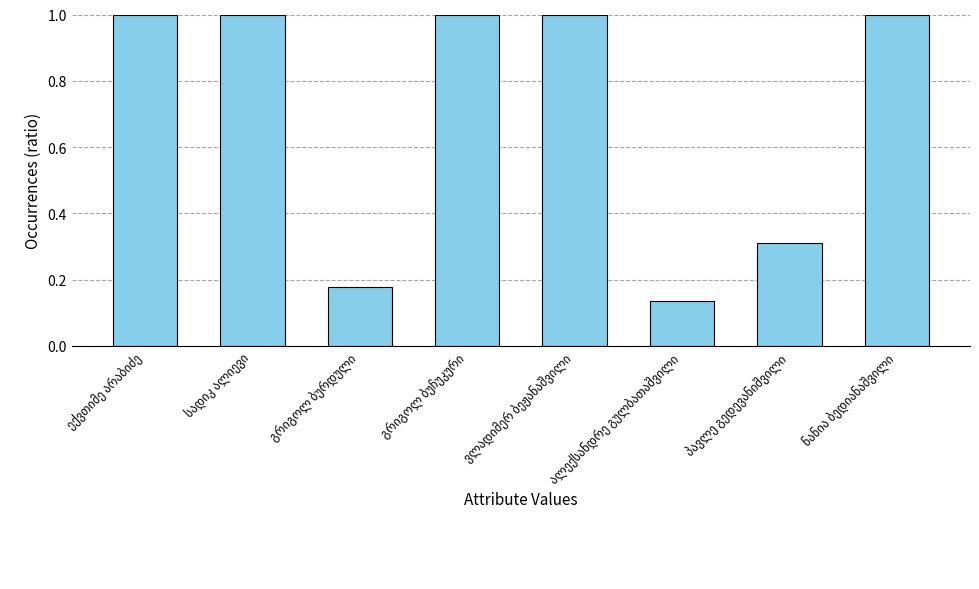

What is the value of the 5th bar from the left?

1.0